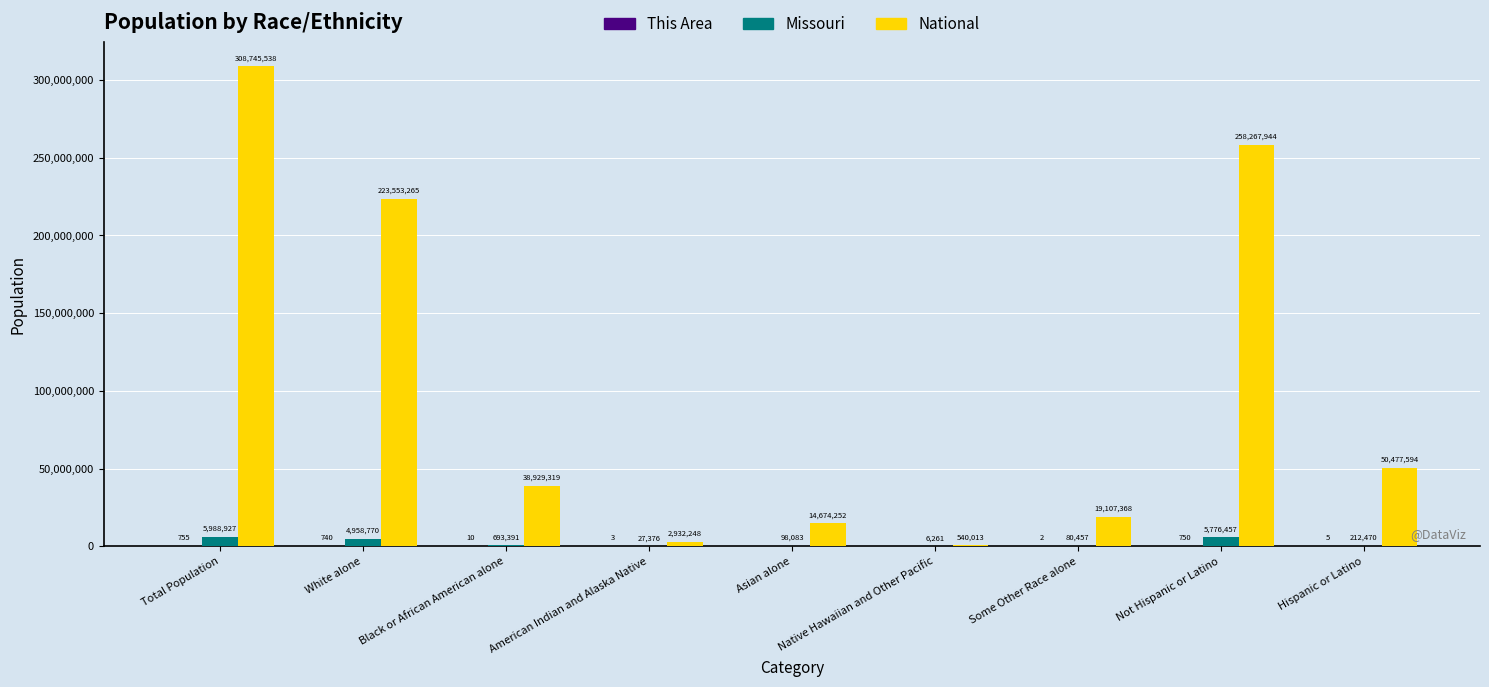

What is the approximate value of National at Black or African American alone?

38929319